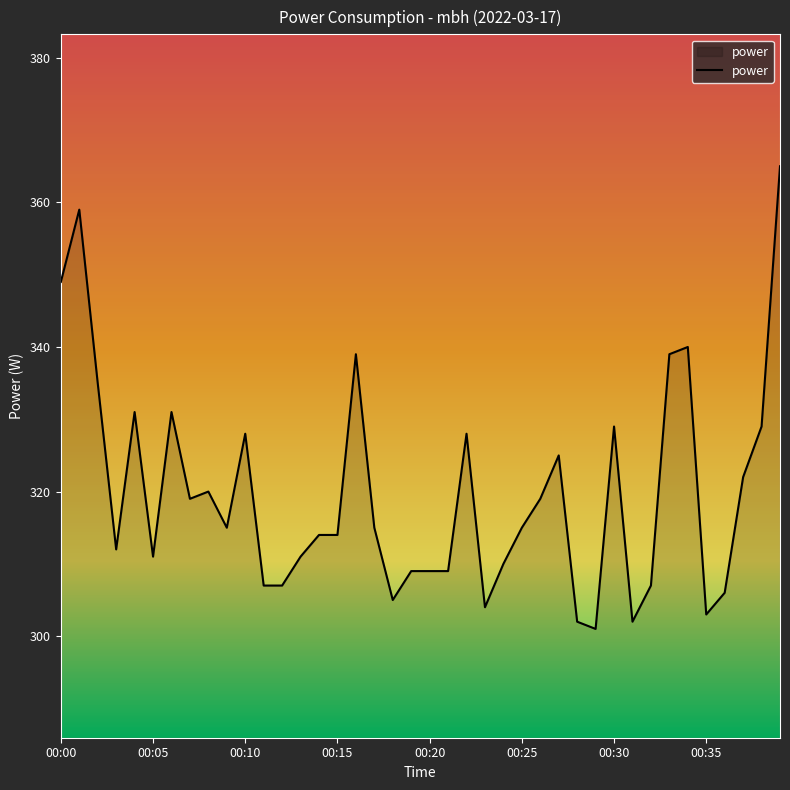

What is the greatest value displayed?

365